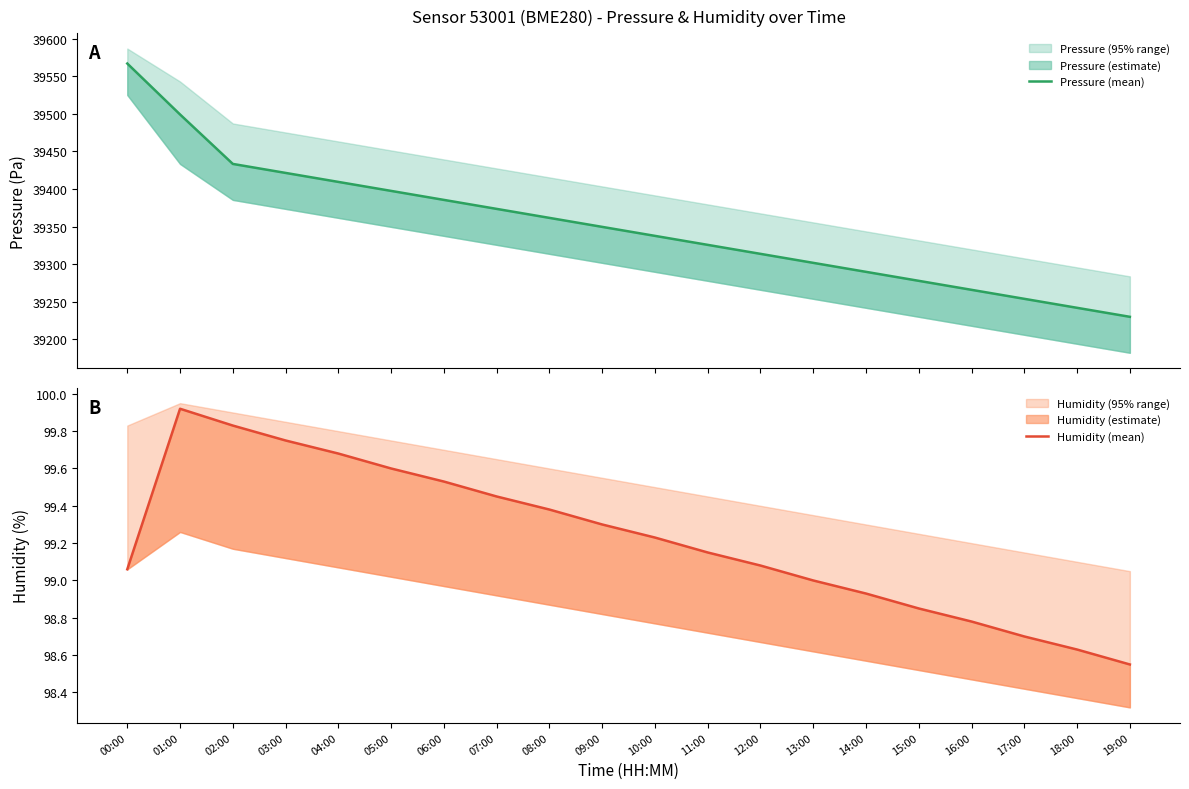

What position from the left is 04:00?

5